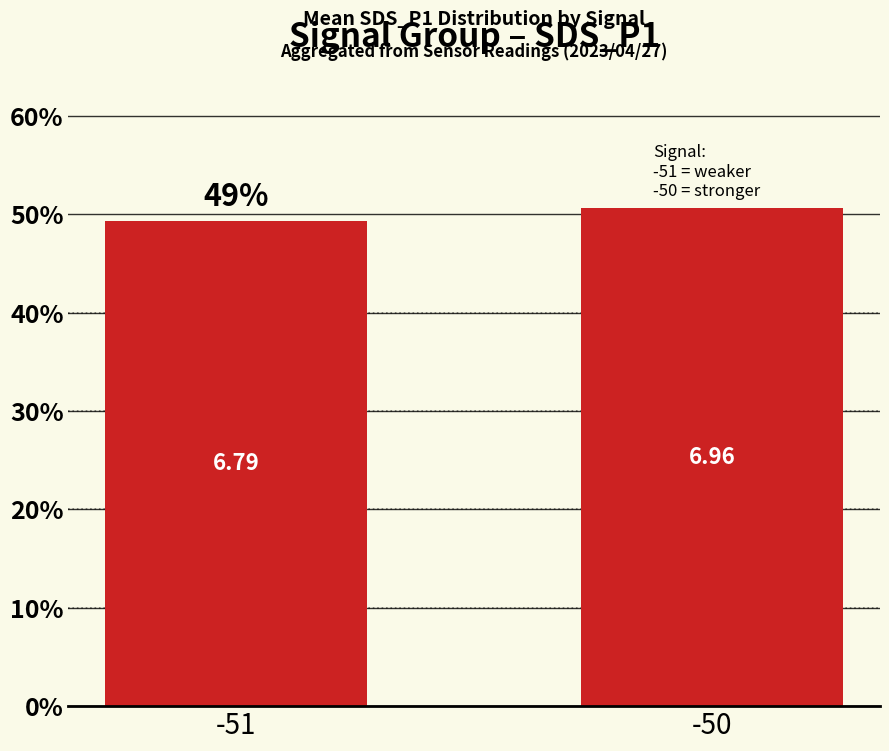

At which category does the chart reach its minimum across all series?

-51